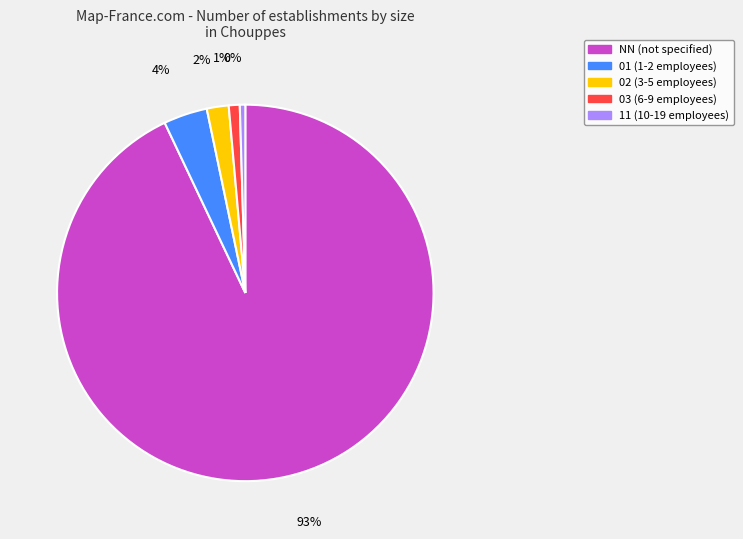

Which has a higher value, NN or 03?

NN